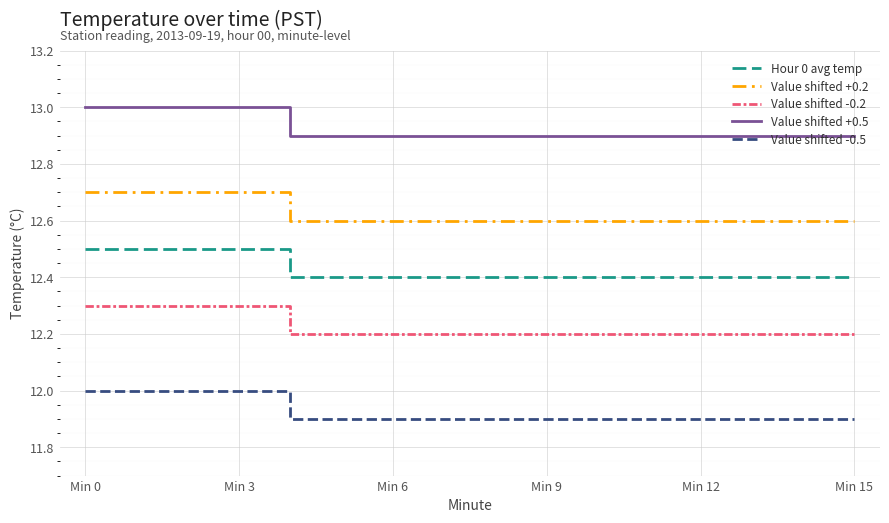

Rank the series by their maximum value, from lowest to highest.

Value shifted -0.5, Value shifted -0.2, Hour 0 avg temp, Value shifted +0.2, Value shifted +0.5